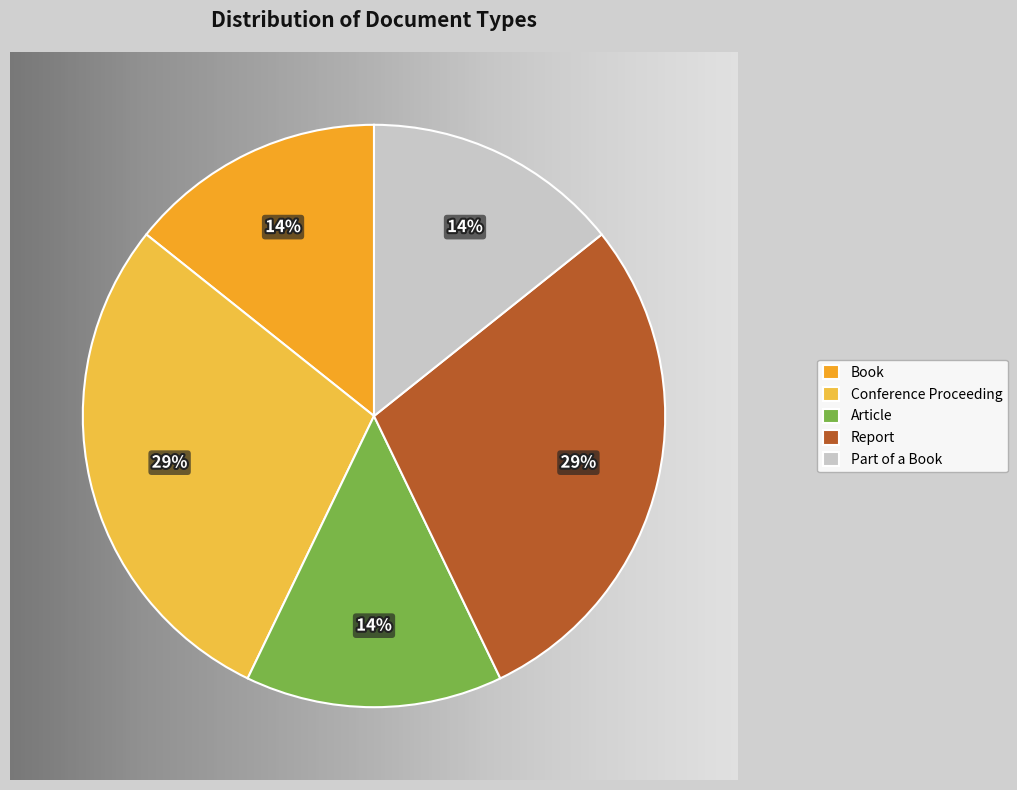

True or false: Book accounts for 2% of the total.

False